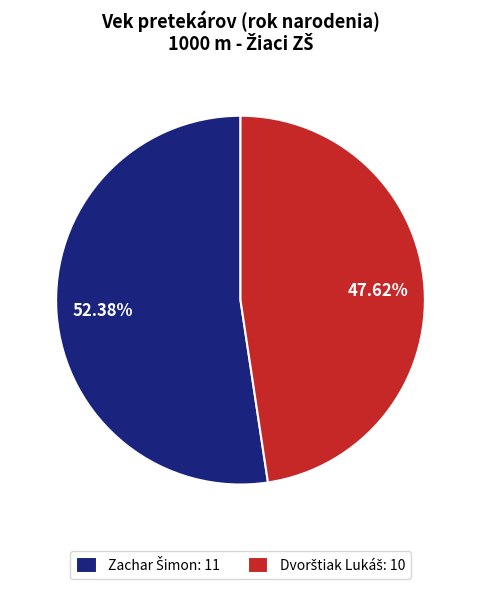

Is there any slice that represents more than half of the pie?

Yes